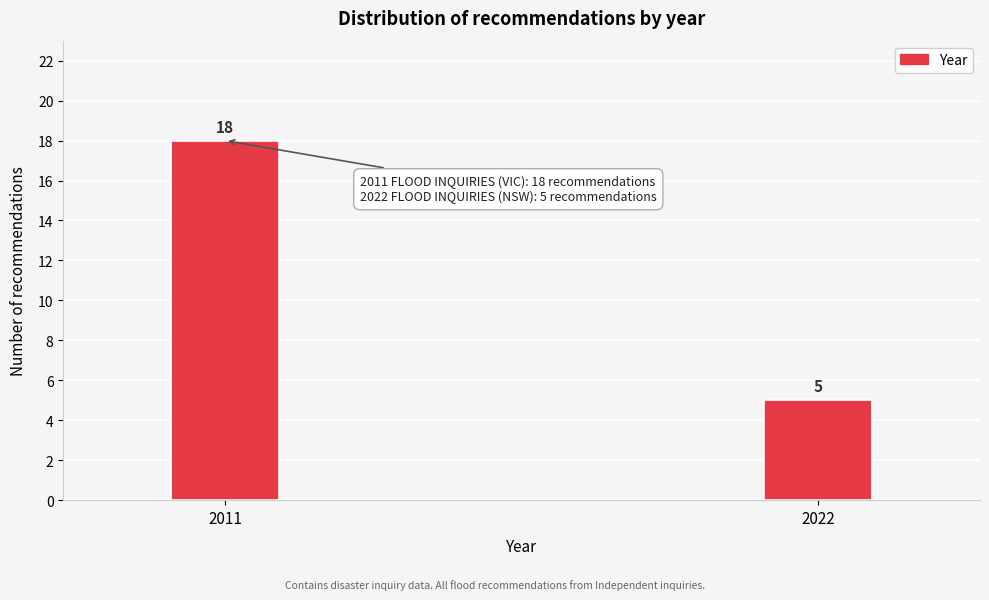

Reading left to right, transcribe all the data shown in this chart.

2011=18	2022=5